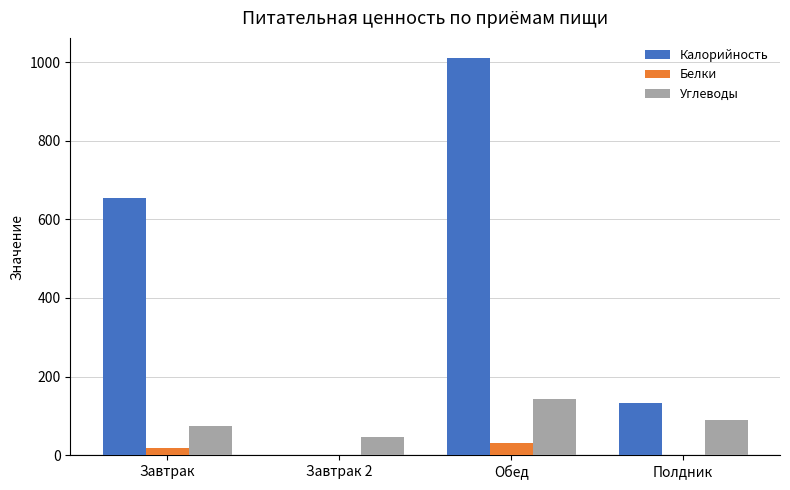

What are all the series names shown in the legend?

Калорийность, Белки, Углеводы